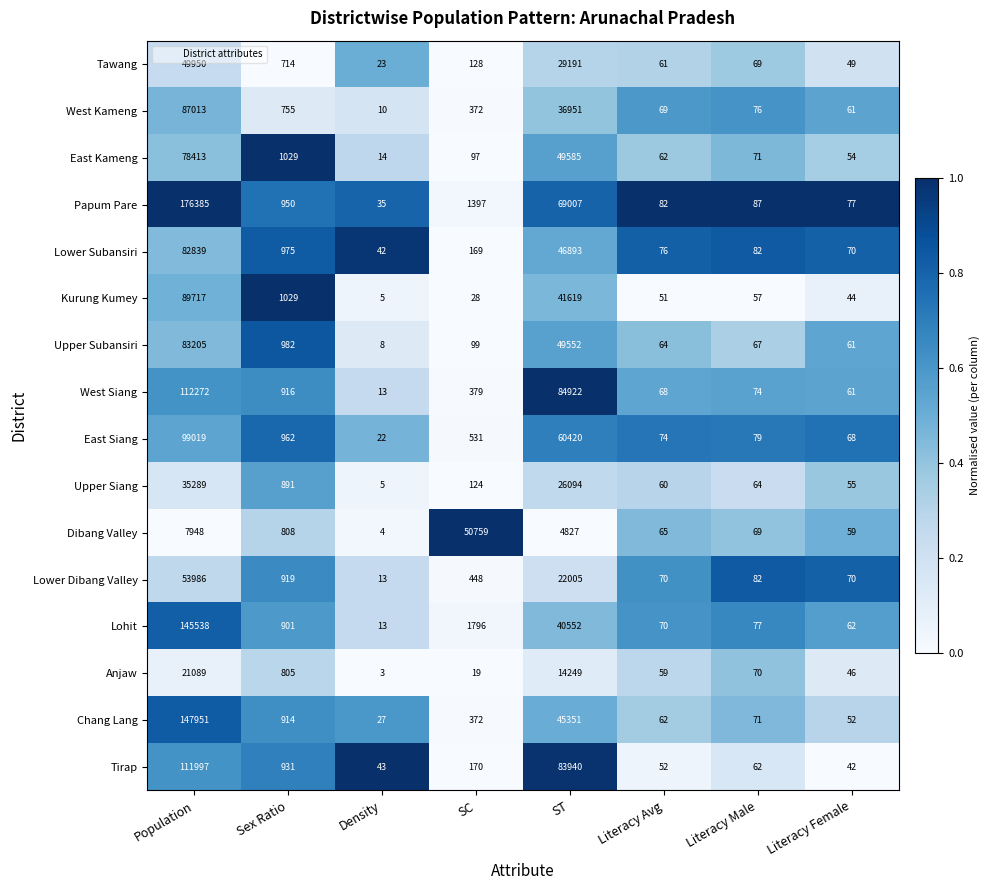

What is the total value across all series at Literacy Avg?

1045